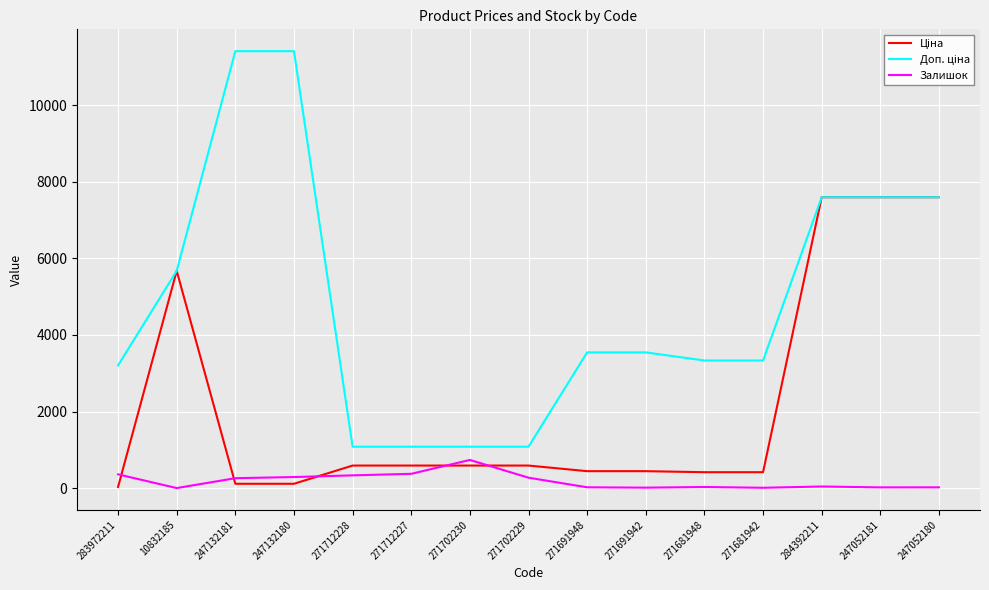

What is the difference between the maximum and second lowest values in the Залишок series?

726.0